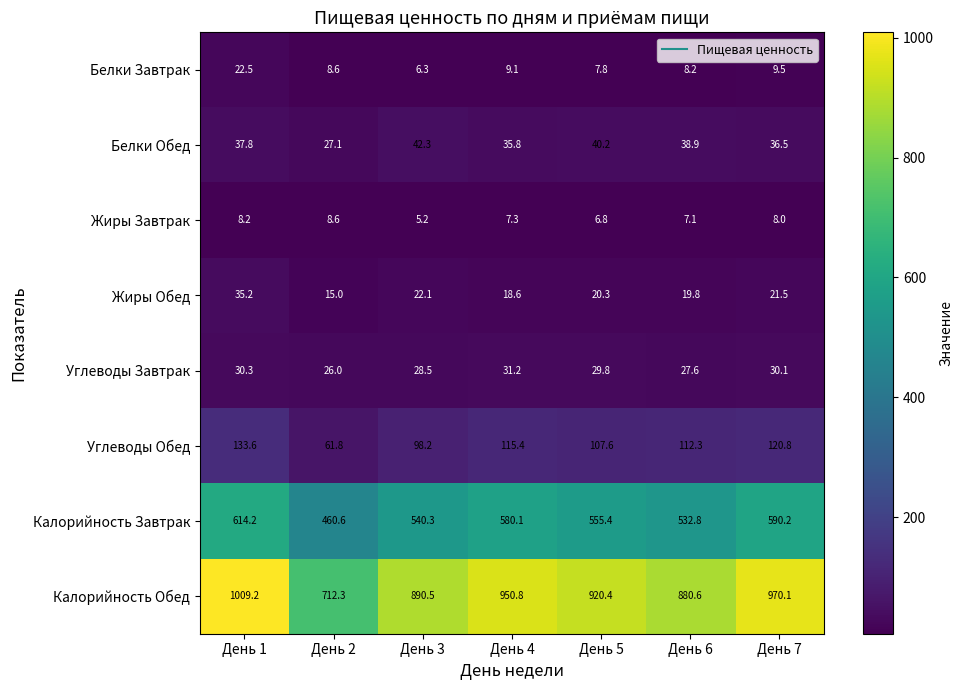

What is the maximum value shown in the chart?

1009.2